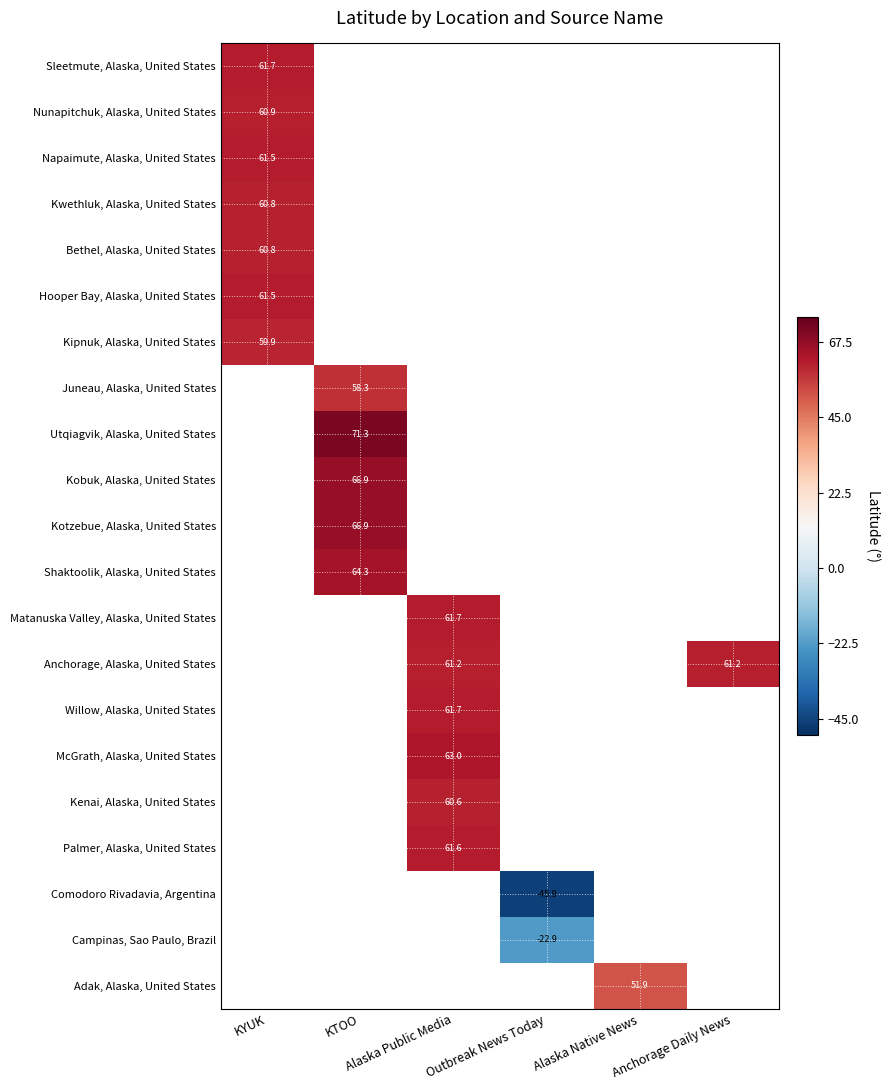

What value does the Anchorage, Alaska, United States series have at Alaska Public Media?

61.2